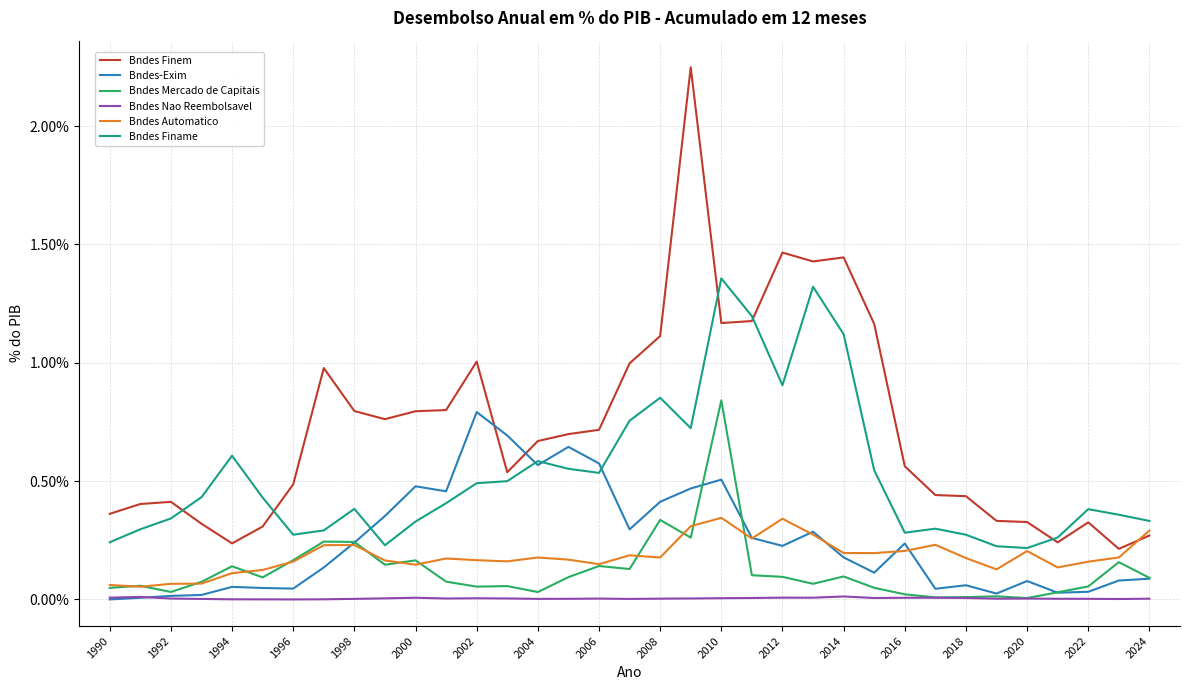

Which series has the largest range (max minus min)?

Bndes Finem